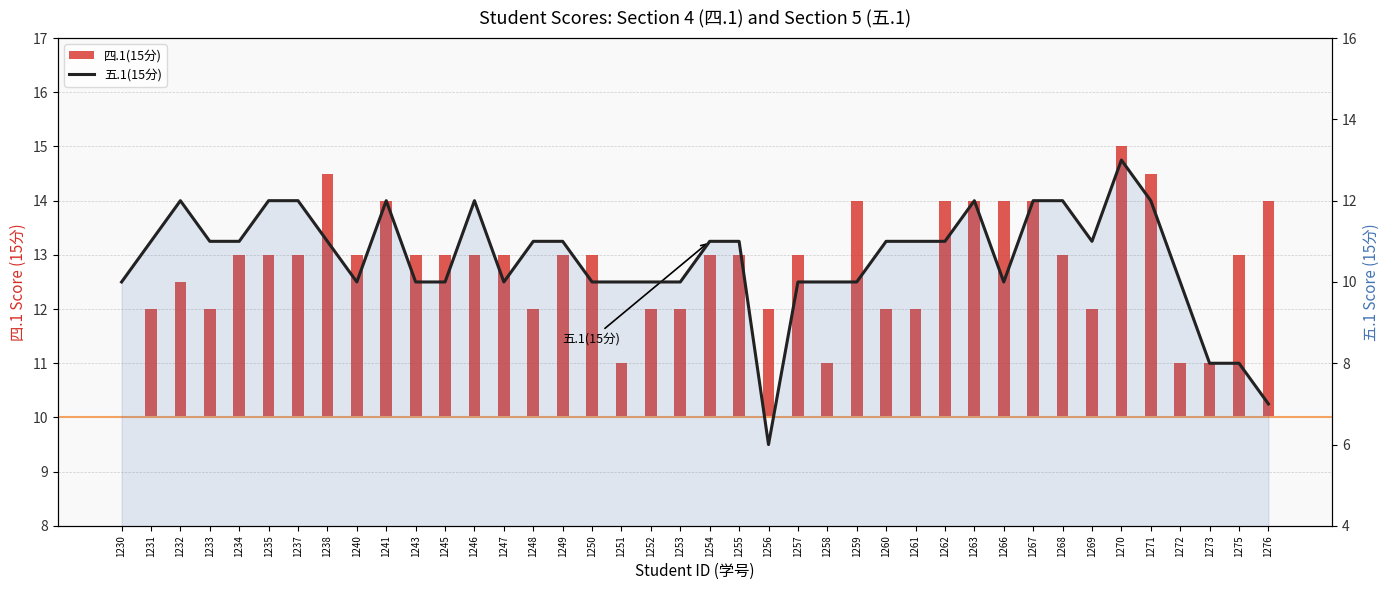

Does the chart contain any negative values?

No